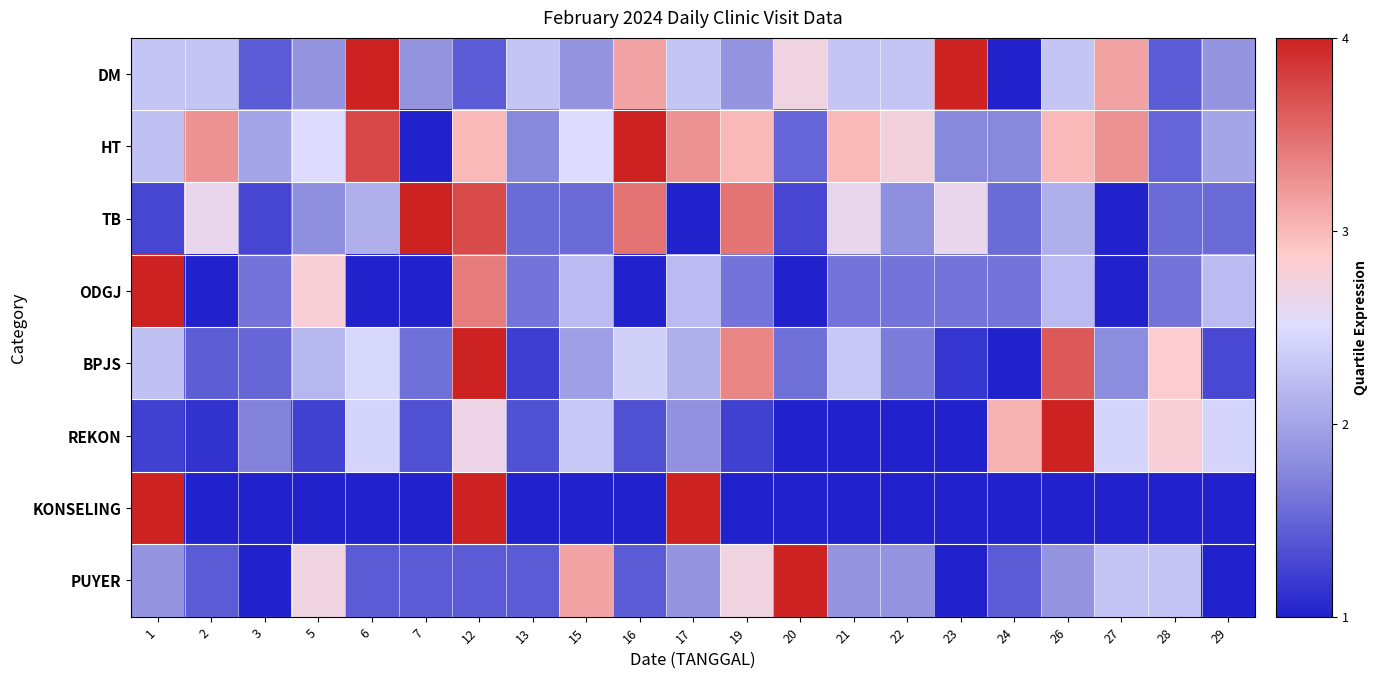

Reading right to left, what are all the values shown in this chart?

DM: 29=1.9	28=1.4	27=3.1	26=2.3	24=1.0	23=4.0	22=2.3	21=2.3	20=2.7	19=1.9	17=2.3	16=3.1	15=1.9	13=2.3	12=1.4	7=1.9	6=4.0	5=1.9	3=1.4	2=2.3	1=2.3
HT: 29=2.0	28=1.5	27=3.2	26=3.0	24=1.8	23=1.8	22=2.8	21=3.0	20=1.5	19=3.0	17=3.2	16=4.0	15=2.5	13=1.8	12=3.0	7=1.0	6=3.8	5=2.5	3=2.0	2=3.2	1=2.2
TB: 29=1.5	28=1.5	27=1.0	26=2.1	24=1.5	23=2.6	22=1.8	21=2.6	20=1.3	19=3.5	17=1.0	16=3.5	15=1.5	13=1.5	12=3.7	7=4.0	6=2.1	5=1.8	3=1.3	2=2.6	1=1.3
ODGJ: 29=2.2	28=1.6	27=1.0	26=2.2	24=1.6	23=1.6	22=1.6	21=1.6	20=1.0	19=1.6	17=2.2	16=1.0	15=2.2	13=1.6	12=3.4	7=1.0	6=1.0	5=2.8	3=1.6	2=1.0	1=4.0
BPJS: 29=1.3	28=2.8	27=1.8	26=3.6	24=1.0	23=1.1	22=1.7	21=2.3	20=1.6	19=3.3	17=2.1	16=2.4	15=2.0	13=1.2	12=4.0	7=1.6	6=2.5	5=2.2	3=1.5	2=1.4	1=2.2
REKON: 29=2.4	28=2.8	27=2.4	26=4.0	24=3.0	23=1.0	22=1.0	21=1.0	20=1.0	19=1.2	17=1.8	16=1.4	15=2.3	13=1.4	12=2.7	7=1.4	6=2.4	5=1.2	3=1.7	2=1.1	1=1.2
KONSELING: 29=1.0	28=1.0	27=1.0	26=1.0	24=1.0	23=1.0	22=1.0	21=1.0	20=1.0	19=1.0	17=4.0	16=1.0	15=1.0	13=1.0	12=4.0	7=1.0	6=1.0	5=1.0	3=1.0	2=1.0	1=4.0
PUYER: 29=1.0	28=2.3	27=2.3	26=1.9	24=1.4	23=1.0	22=1.9	21=1.9	20=4.0	19=2.7	17=1.9	16=1.4	15=3.1	13=1.4	12=1.4	7=1.4	6=1.4	5=2.7	3=1.0	2=1.4	1=1.9